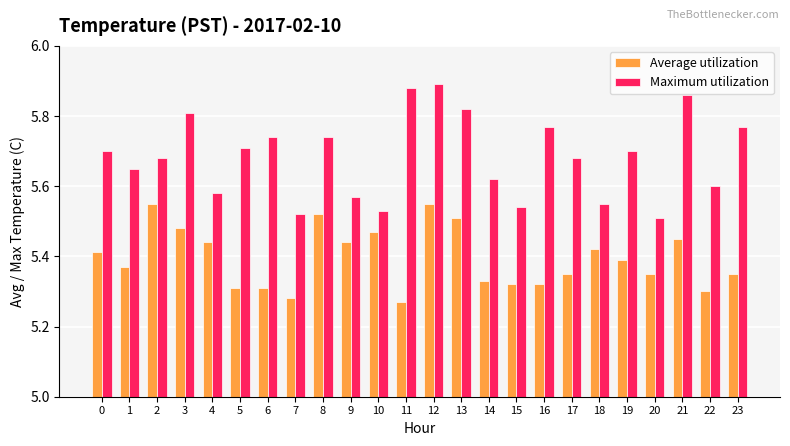

Which label corresponds to the largest value in the chart?

12